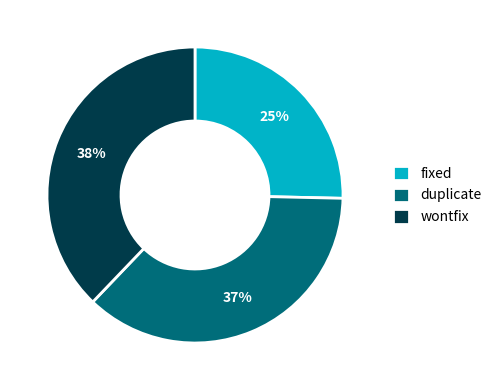

To the nearest percent, what portion does duplicate represent?

37%